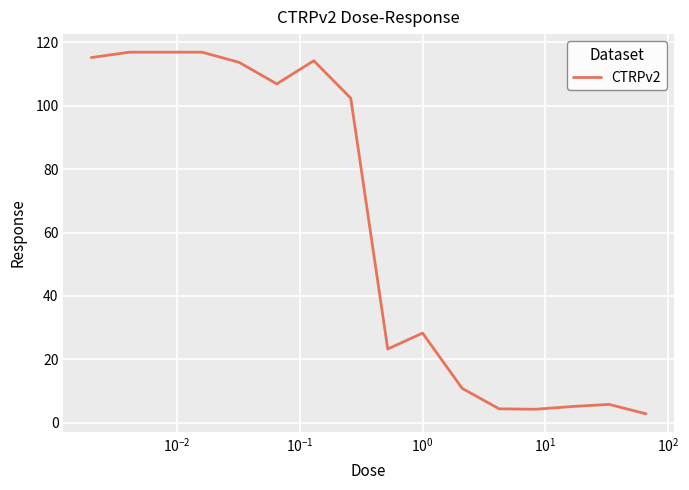

What is the difference between the maximum and minimum values?

114.1